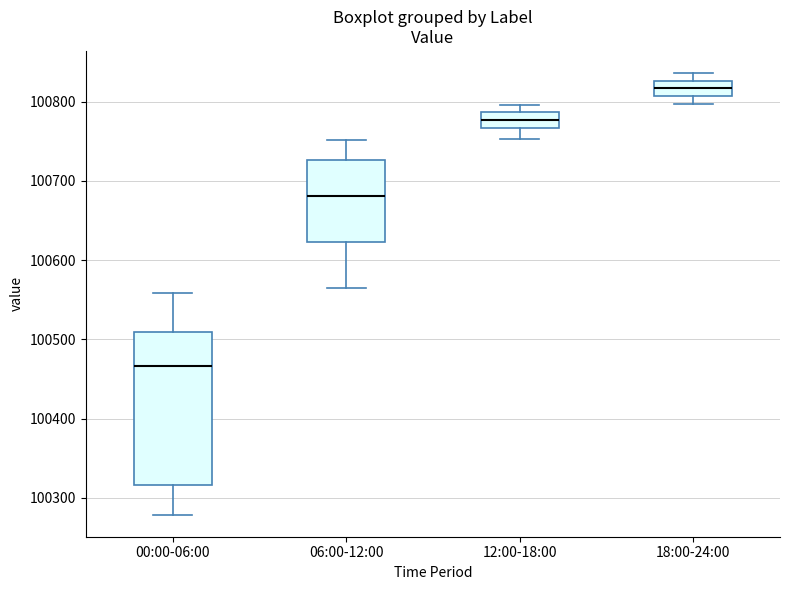

Comparing the boxes themselves (not the whiskers), which one is the tallest?

00:00-06:00